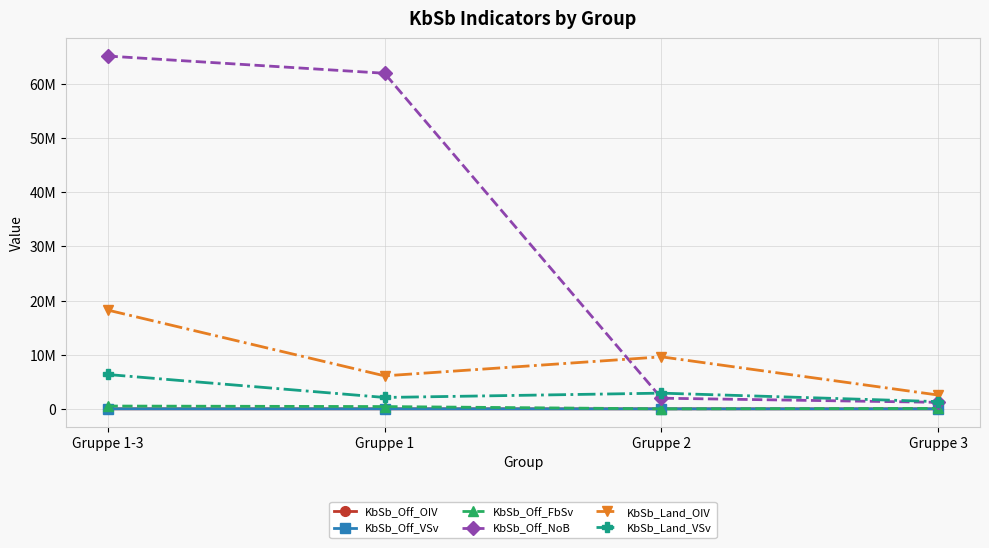

The value of KbSb_Off_OIV at Gruppe 2 is 1075. True or false?

False